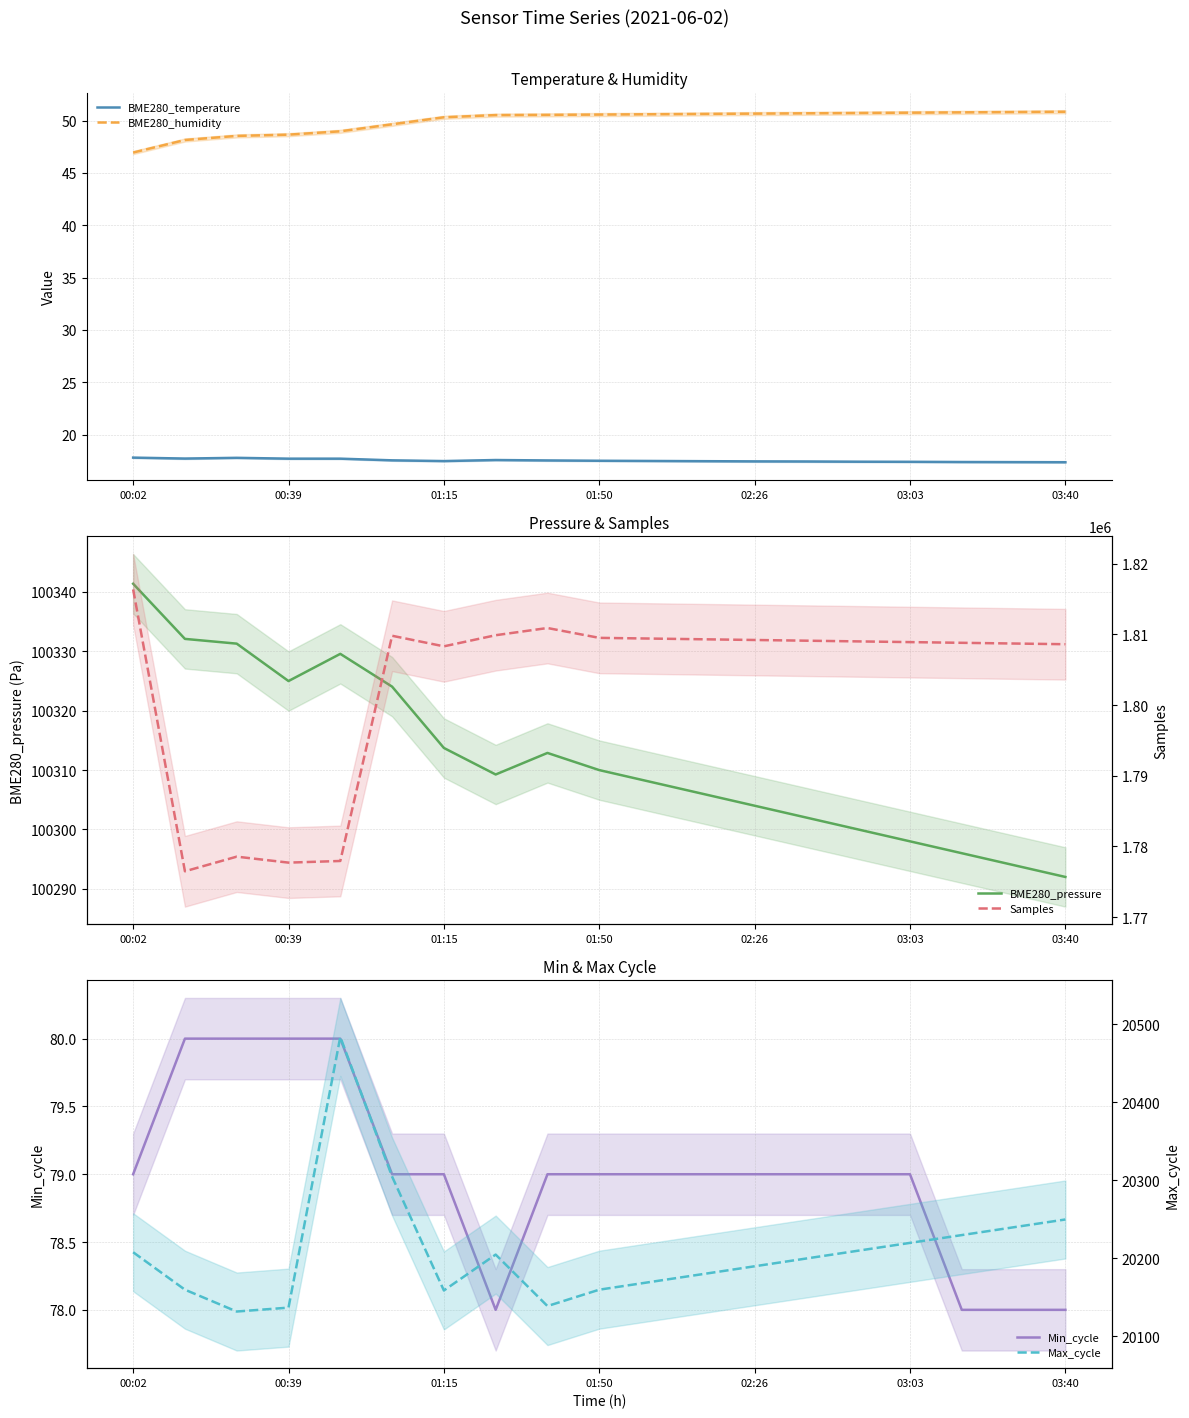

What is the lowest value of the BME280_temperature series?

17.4